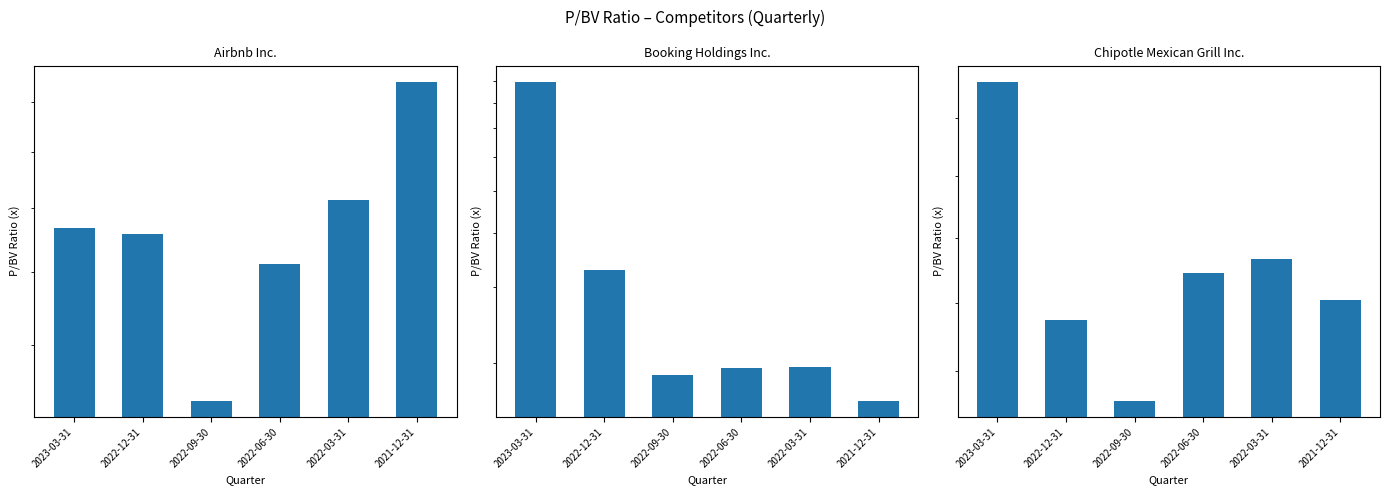

At which label does Booking Holdings Inc. first exceed 19?

2023-03-31